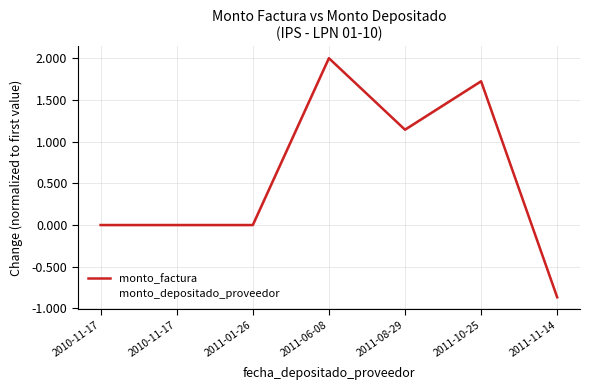

True or false: monto_factura and monto_depositado_proveedor cross at least once.

False